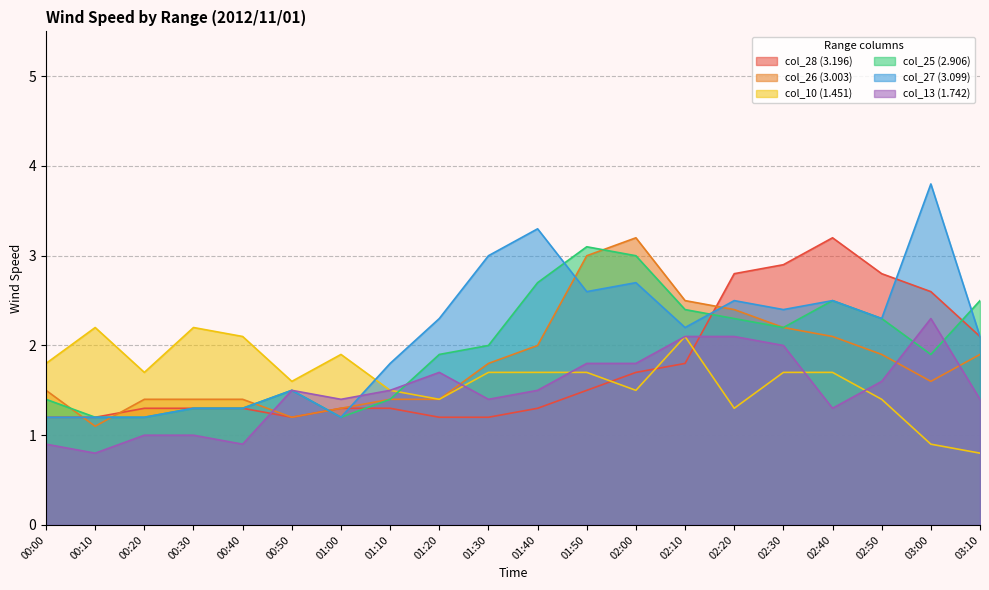

What is the label of the 13th point from the right?

01:10